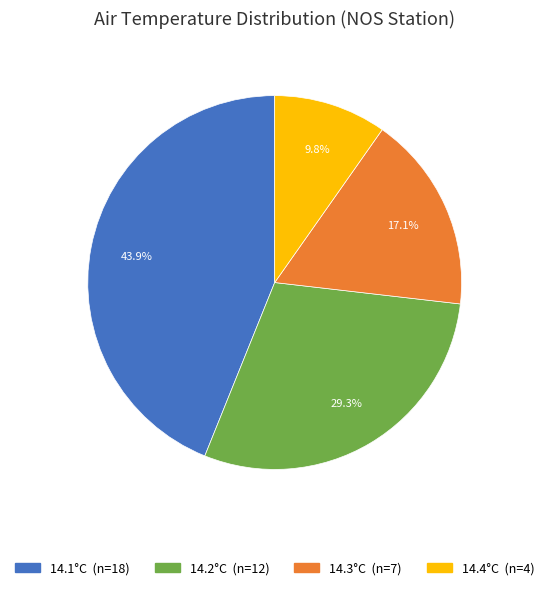

How many segments does this pie chart have?

4